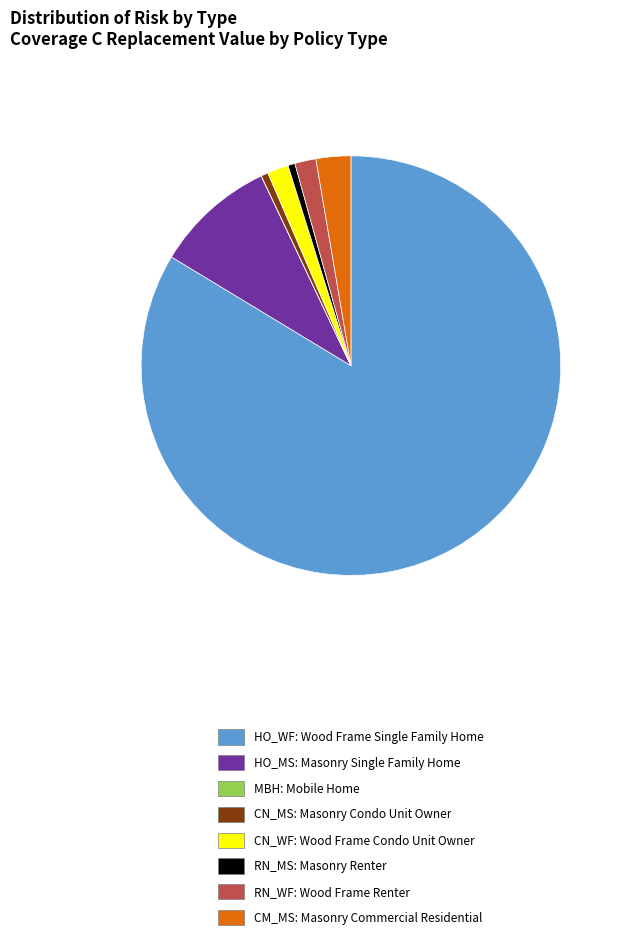

Do CM_MS: Masonry Commercial Residential and CN_MS: Masonry Condo Unit Owner together represent more than half of the pie?

No